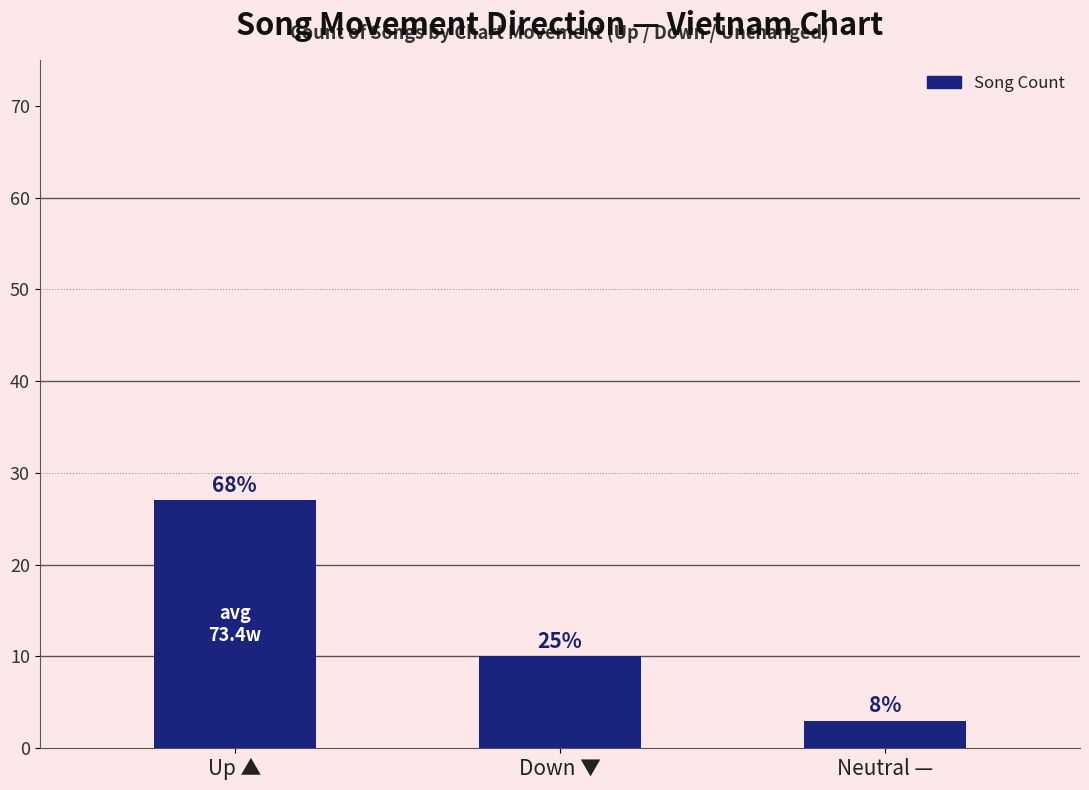

At which category does the chart reach its minimum across all series?

Neutral —